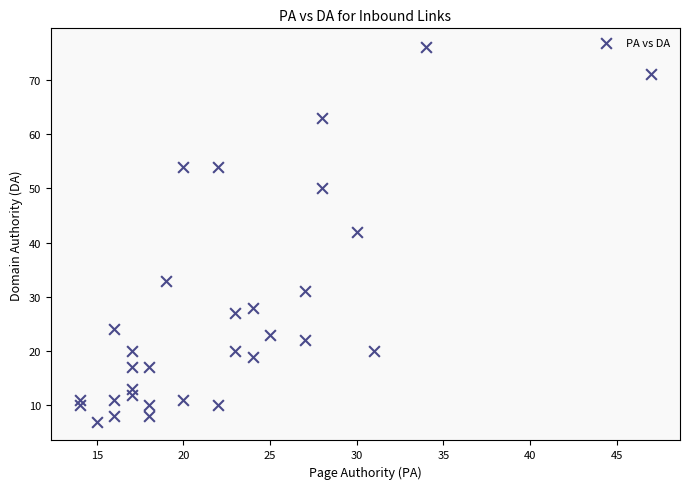

What is the range of X values (max minus min)?

33